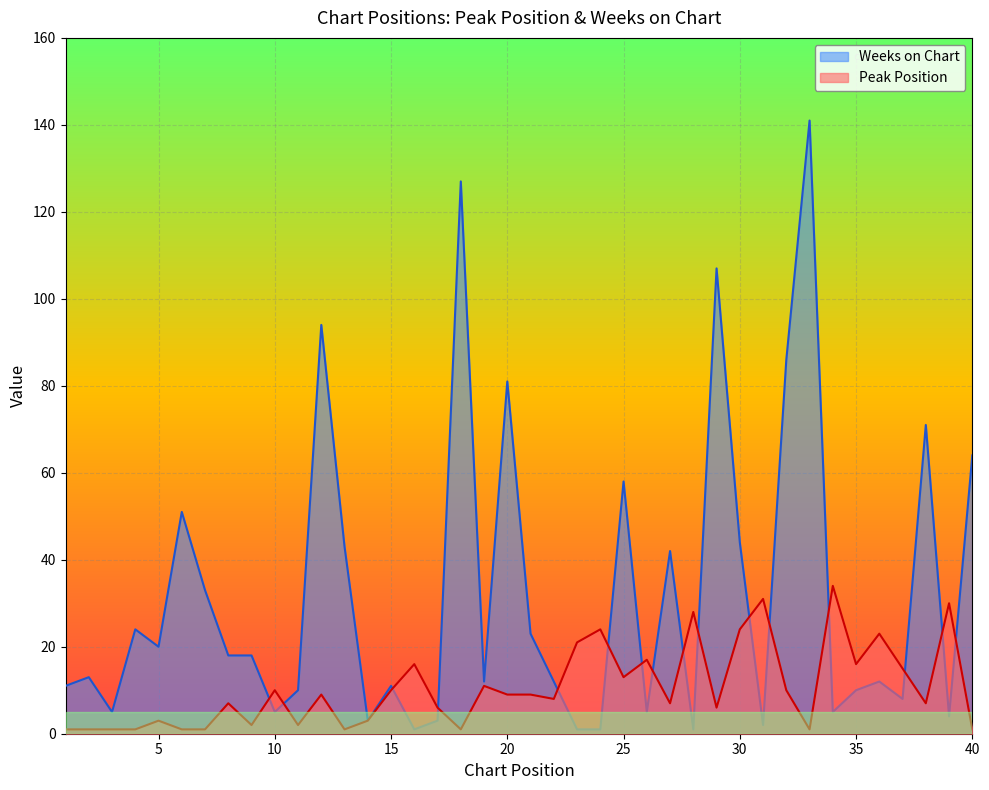

True or false: Peak Position has more than 0 interior local peaks.

True